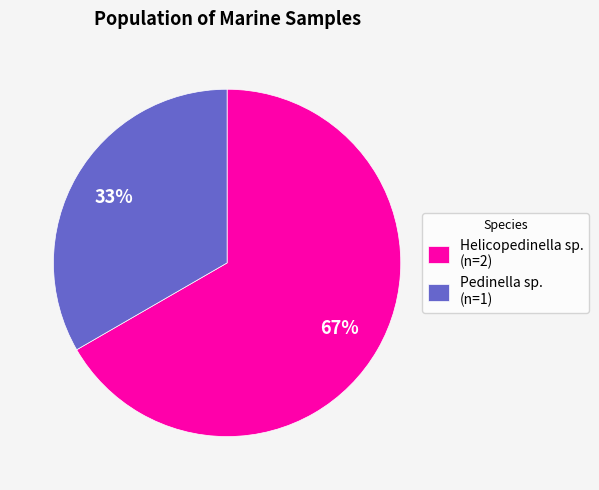

Is there any slice that represents more than half of the pie?

Yes